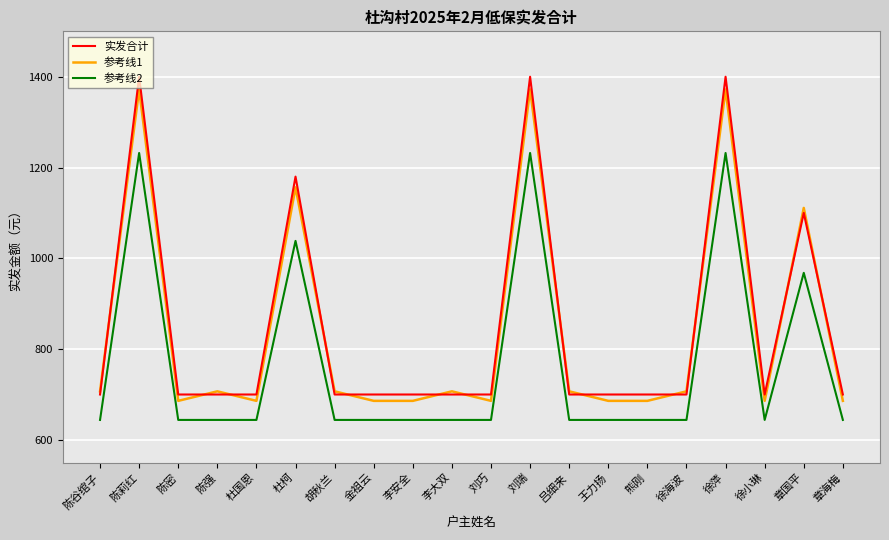

Which series has the largest total across all categories?

实发合计